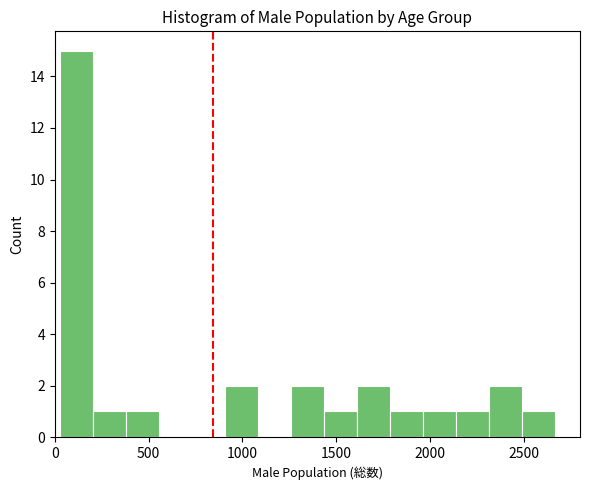

Around what value on the x-axis is the tallest bar? Give the approximate position of its centre, as read against the axis.

100